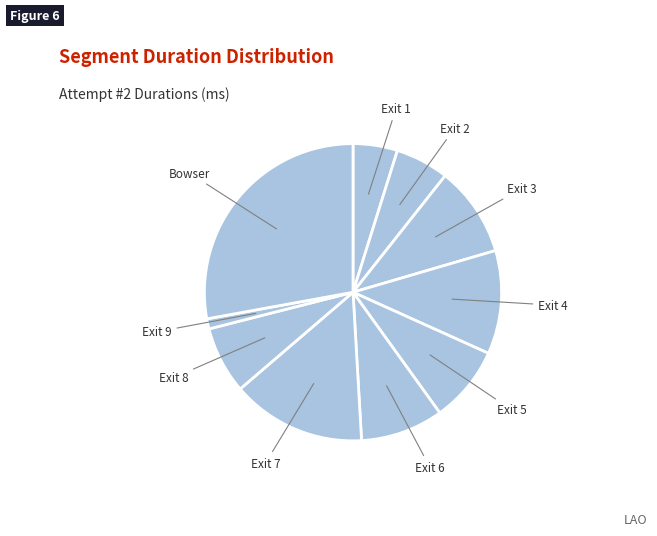

True or false: Exit 6 accounts for 1% of the total.

False